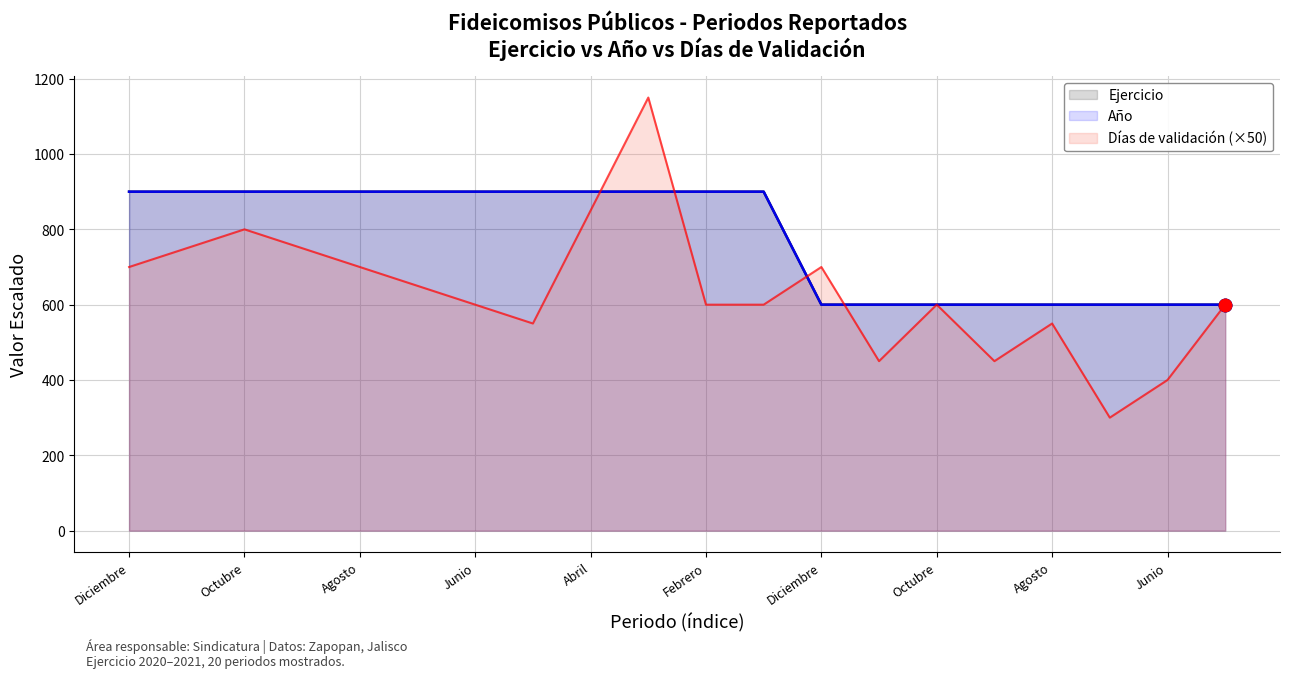

Which series has the largest total across all categories?

Ejercicio